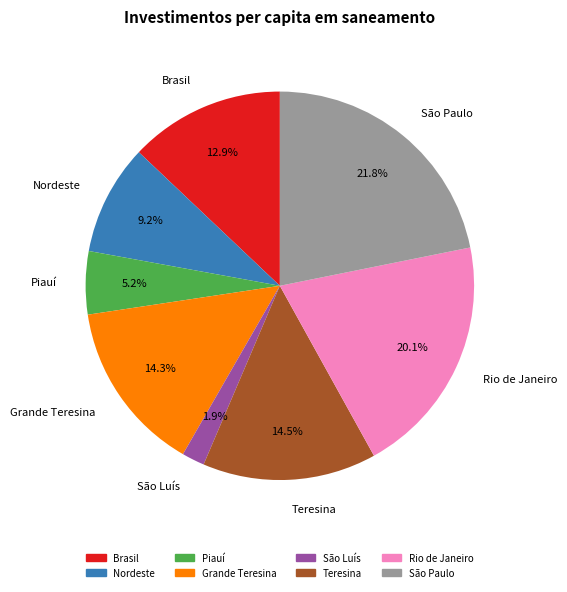

Approximately how many times larger is the value at São Paulo compared to Piauí?

4.2